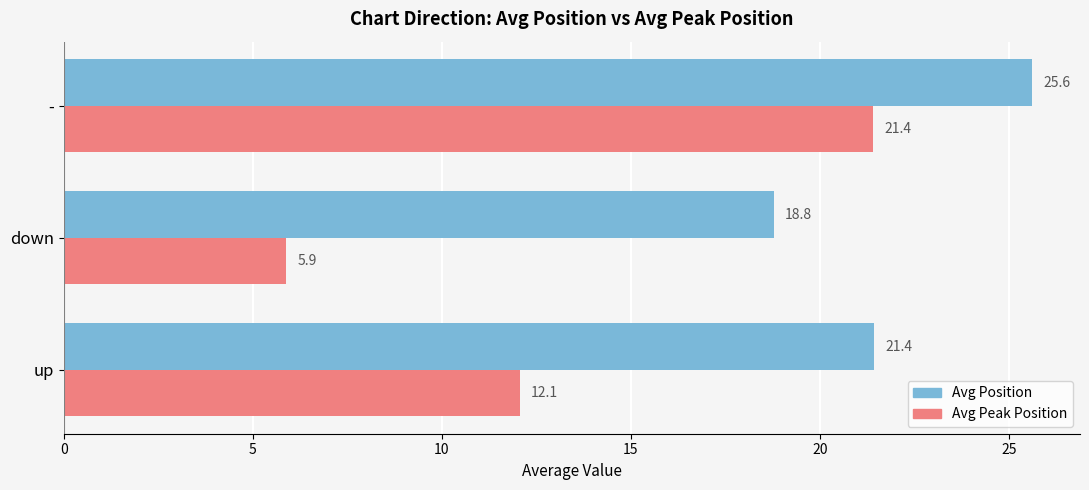

What is the average value of the Avg Peak Position series?

13.1